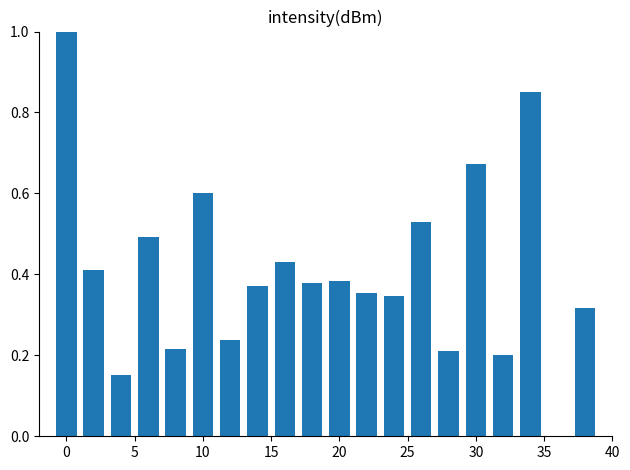

What is the maximum value shown in the chart?

1.0